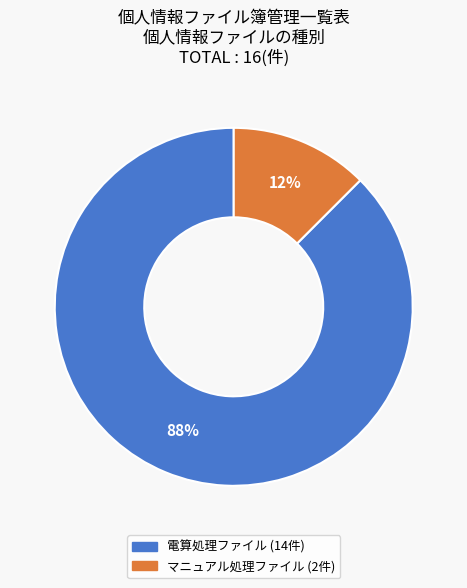

Rank the categories by value from highest to lowest.

電算処理ファイル, マニュアル処理ファイル